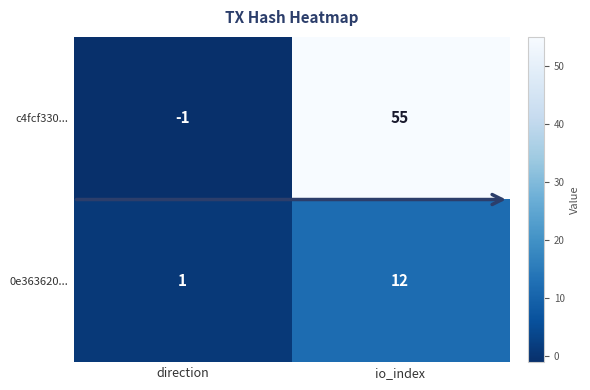

Which series has the largest range (max minus min)?

c4fcf330...